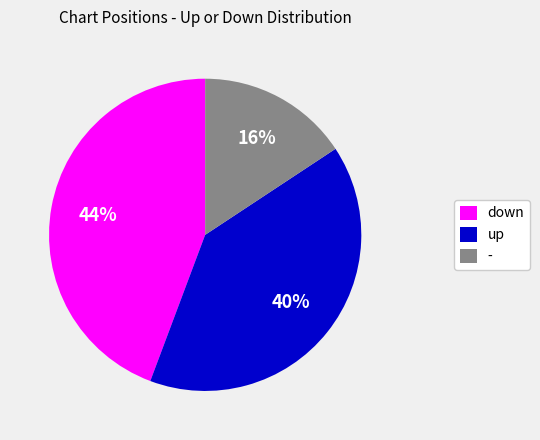

Which category has the biggest portion of the pie?

down